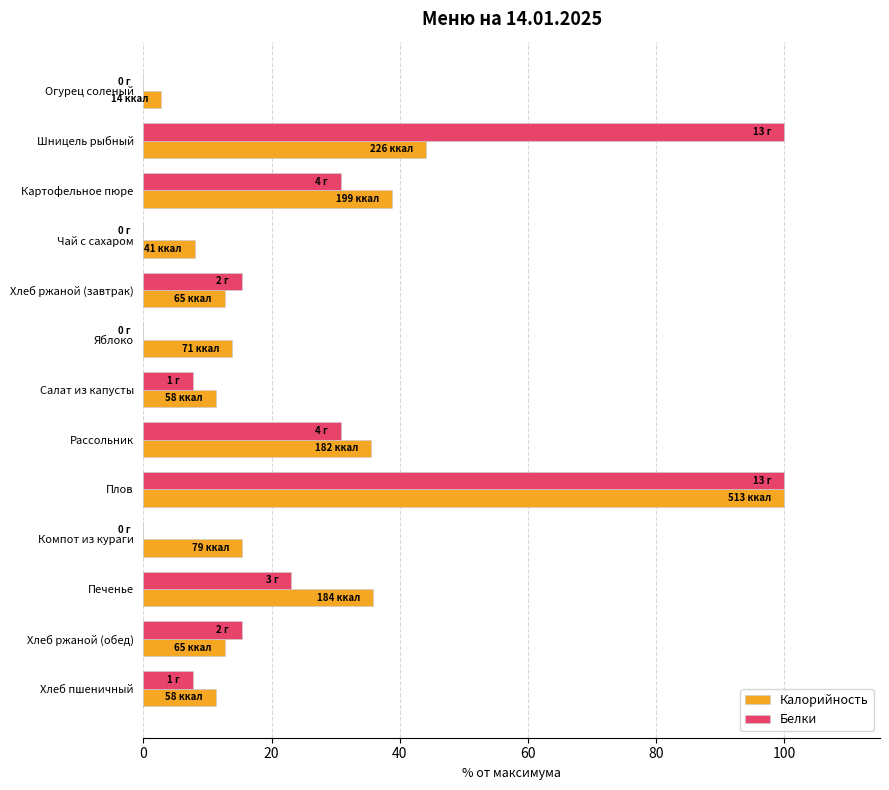

True or false: Калорийность has a value of 2.7 at Огурец соленый.

True